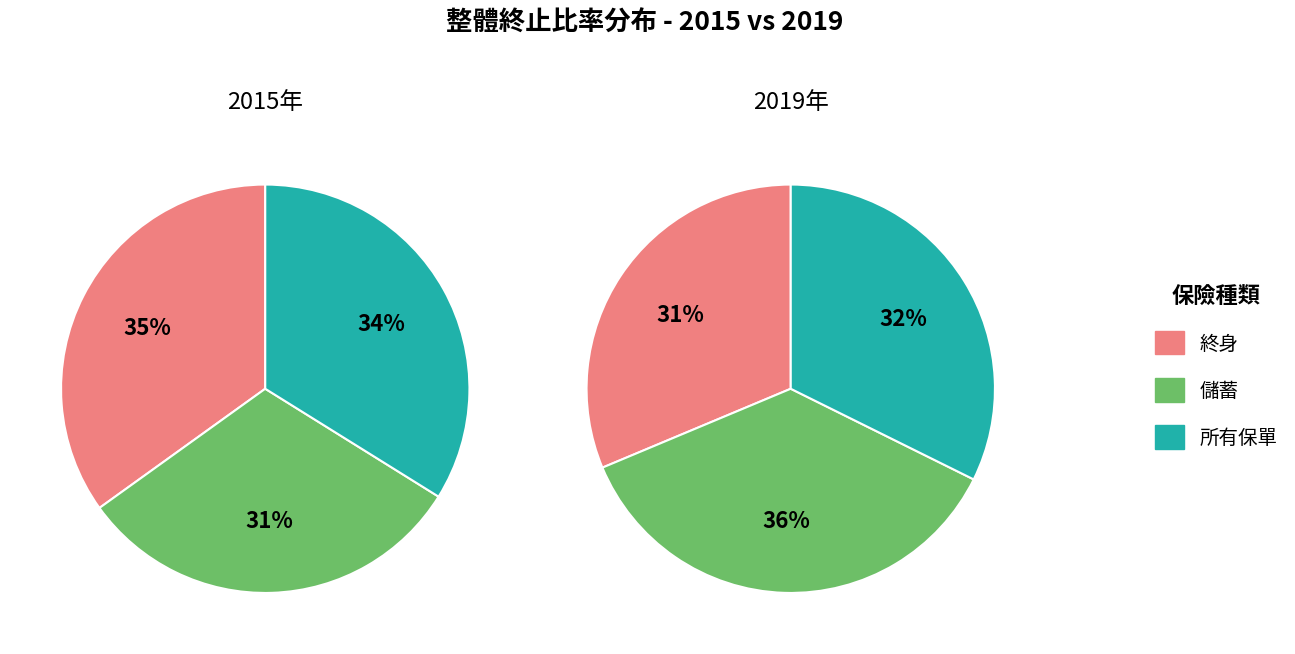

What percentage is NOT represented by 所有保單?

66.1%